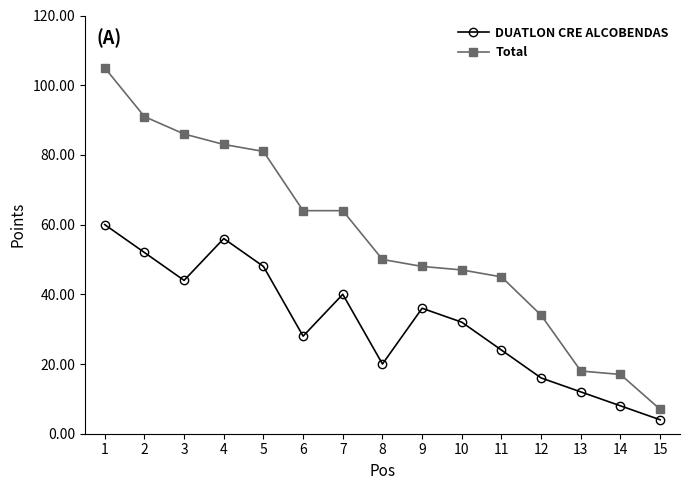

What are all the series names shown in the legend?

DUATLON CRE ALCOBENDAS, Total